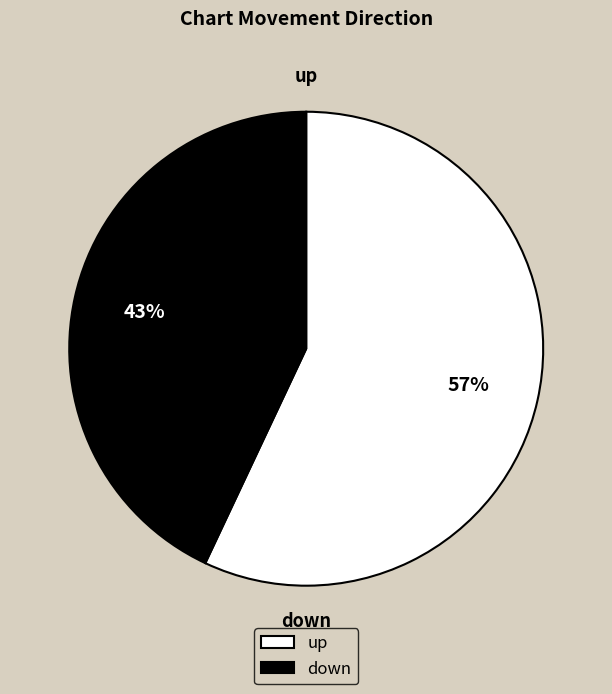

True or false: down accounts for 57% of the total.

False